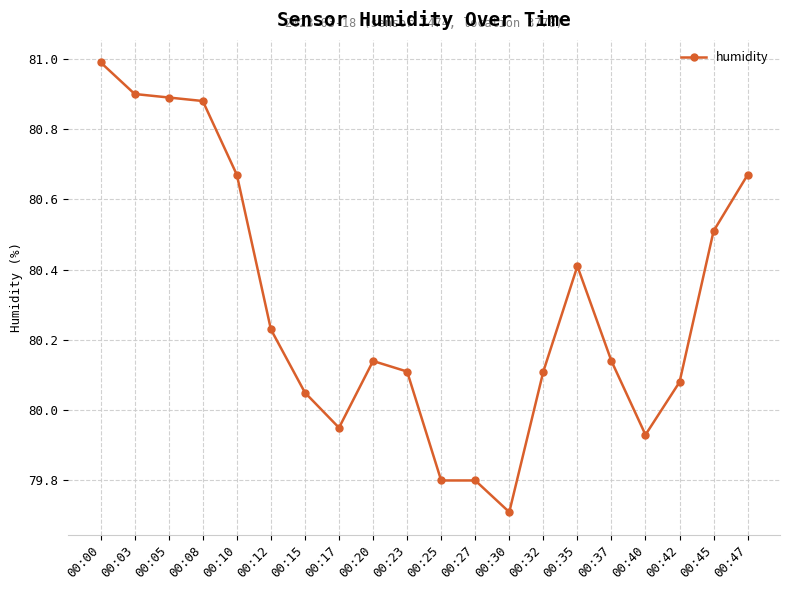

True or false: the data has more than 0 interior local peaks.

True